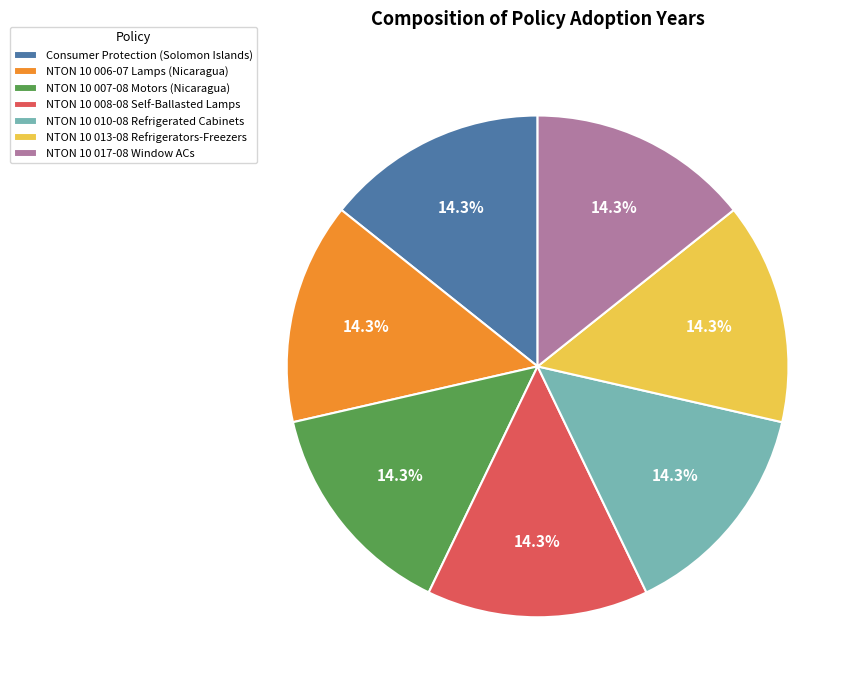

Approximately how many times larger is the value at Consumer Protection (Solomon Islands) compared to NTON 10 006-07 Lamps (Nicaragua)?

1.0